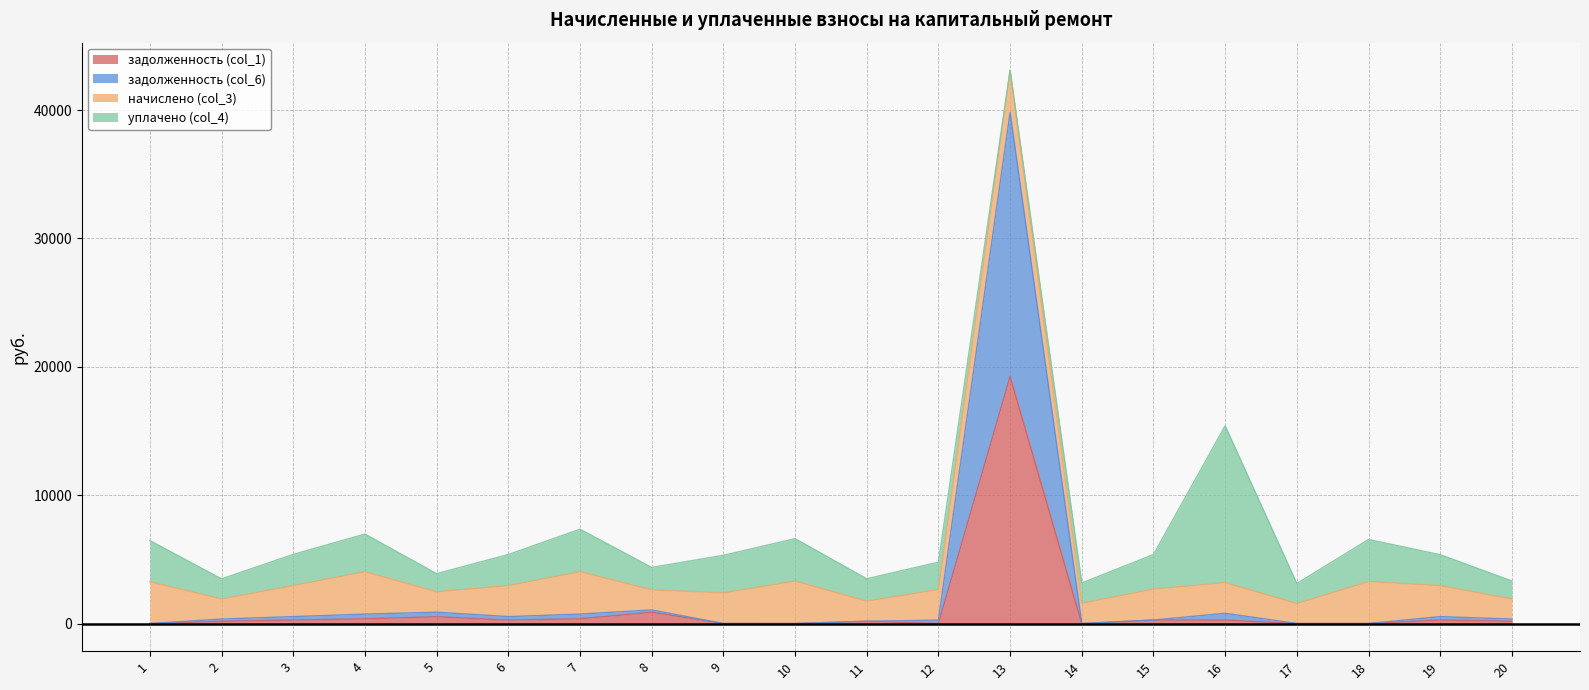

Where is the first local maximum for задолженность (col_6)?

5